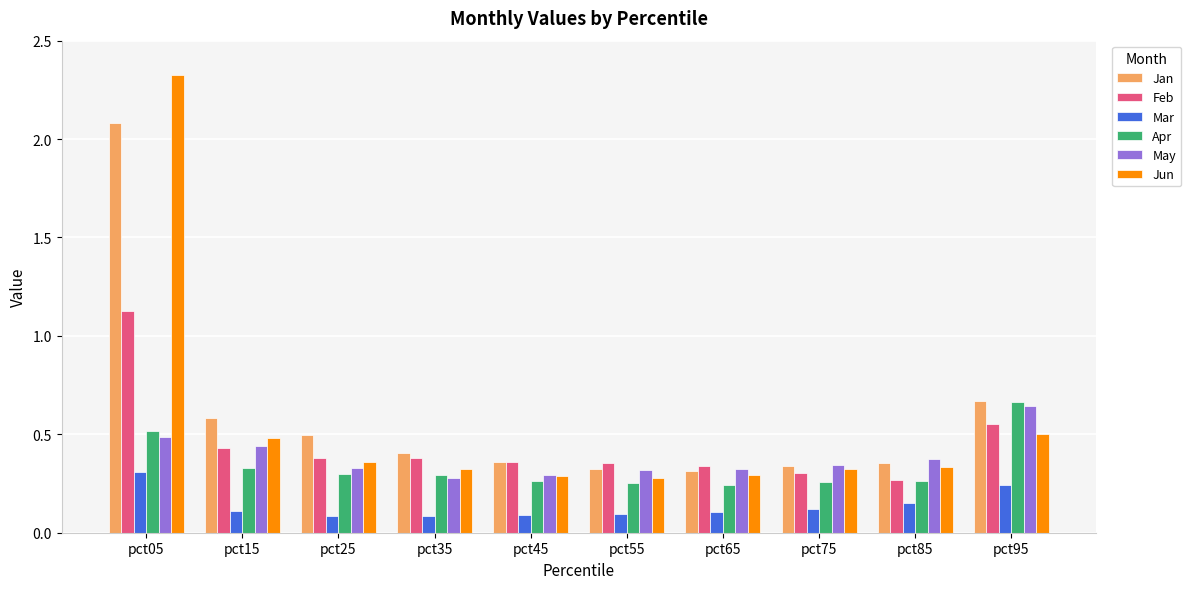

Which category has the highest value in the Jan series?

pct05